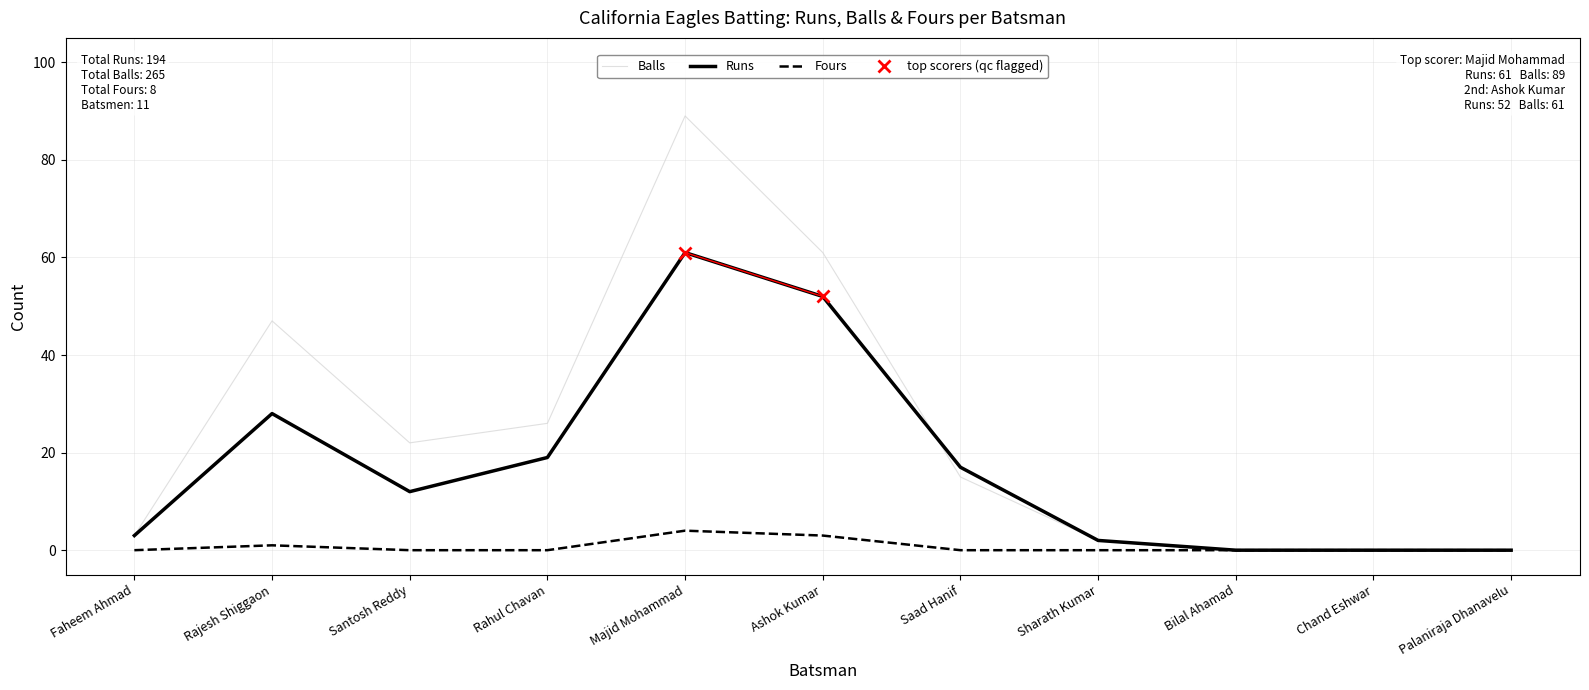

Does the chart display data point markers on the line(s)?

No